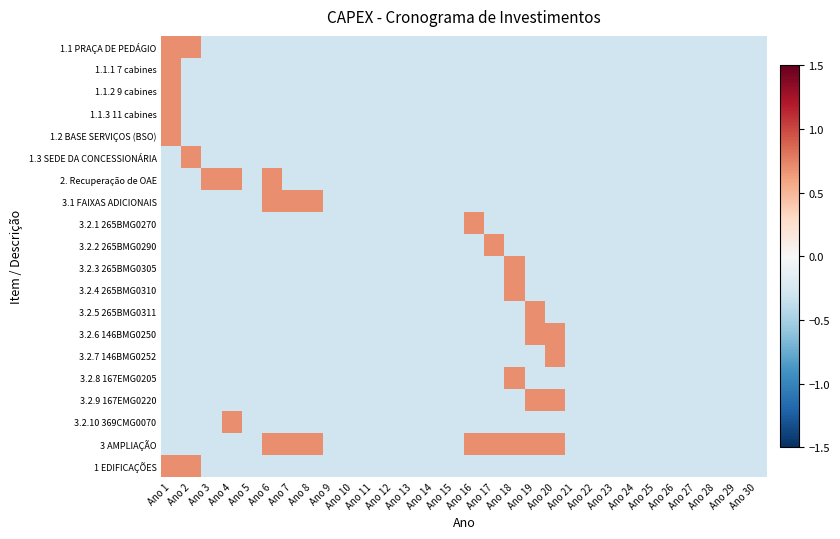

At how many categories does at least one series exceed 0?

12